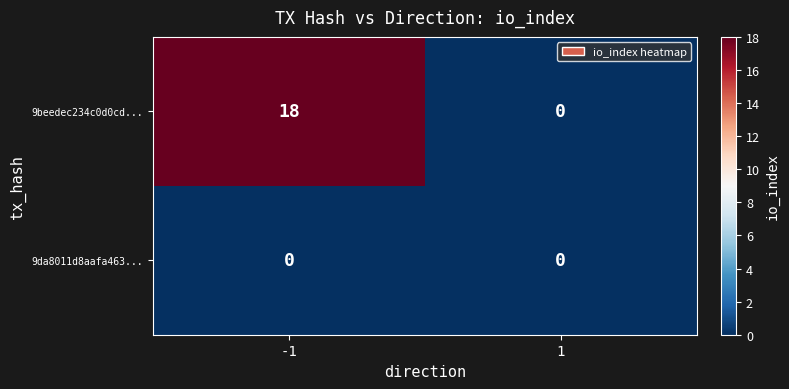

True or false: 9beedec234c0d0cd... has a value of 0 at 1.

True